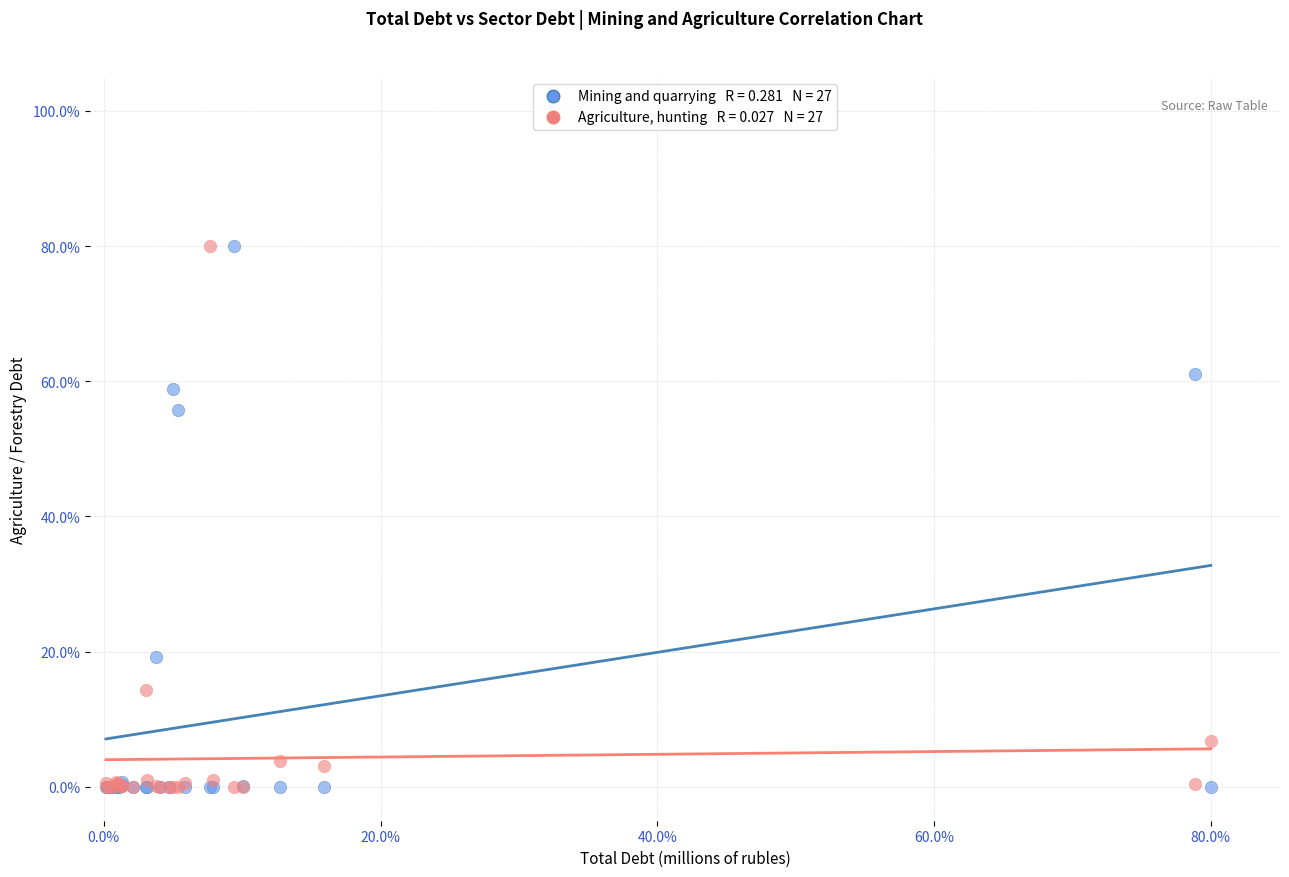

Across all series, what Y value is closest to 39?

55.8